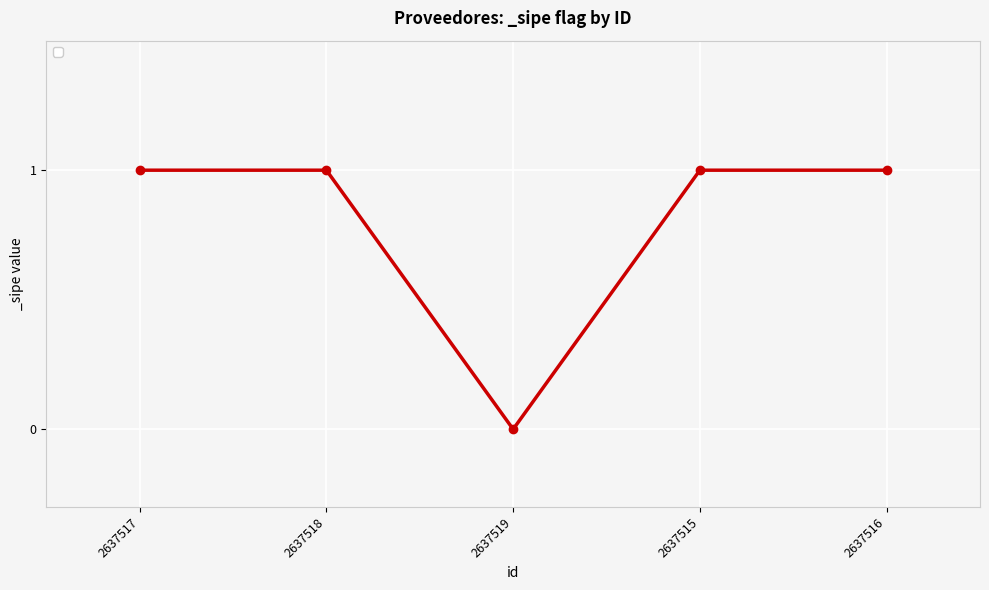

Between 2637519 and 2637516, which is larger?

2637516